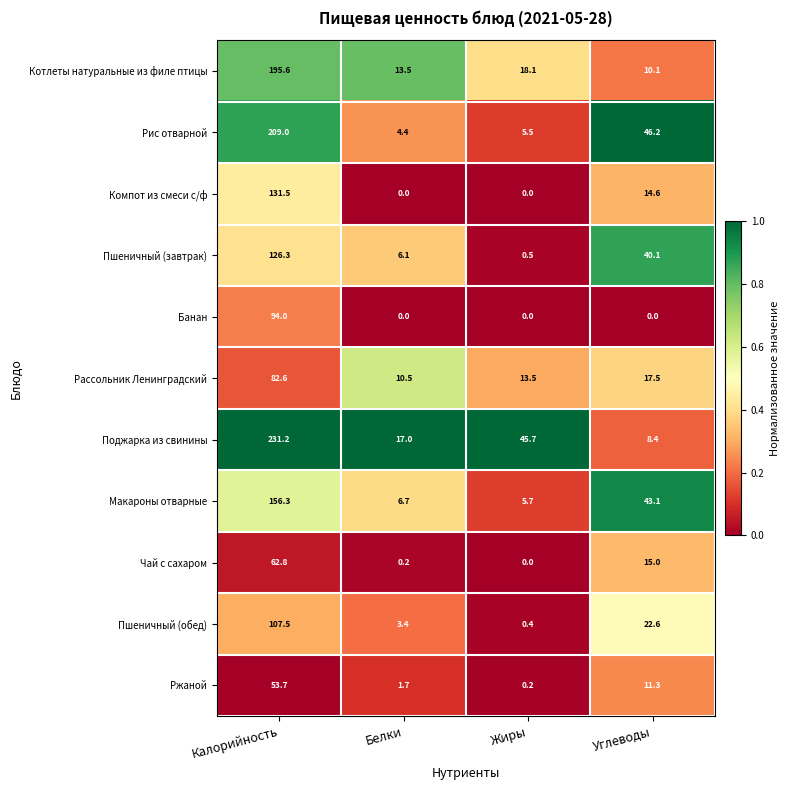

Which series changed the most between Жиры and Углеводы?

Рис отварной